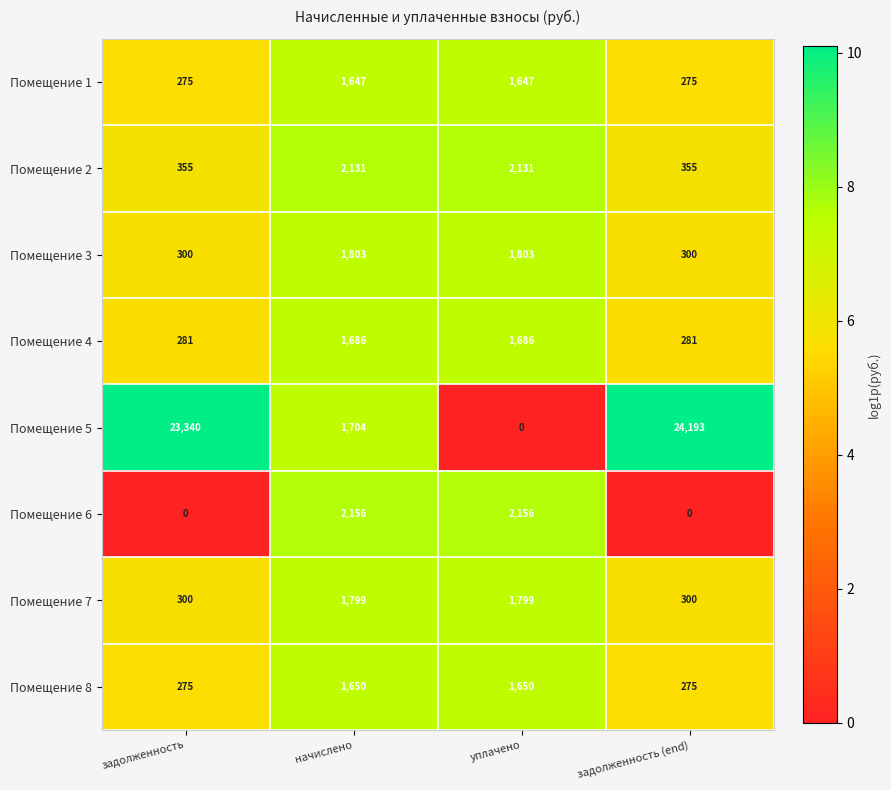

What is the spread (max minus min) of values at уплачено?

2156